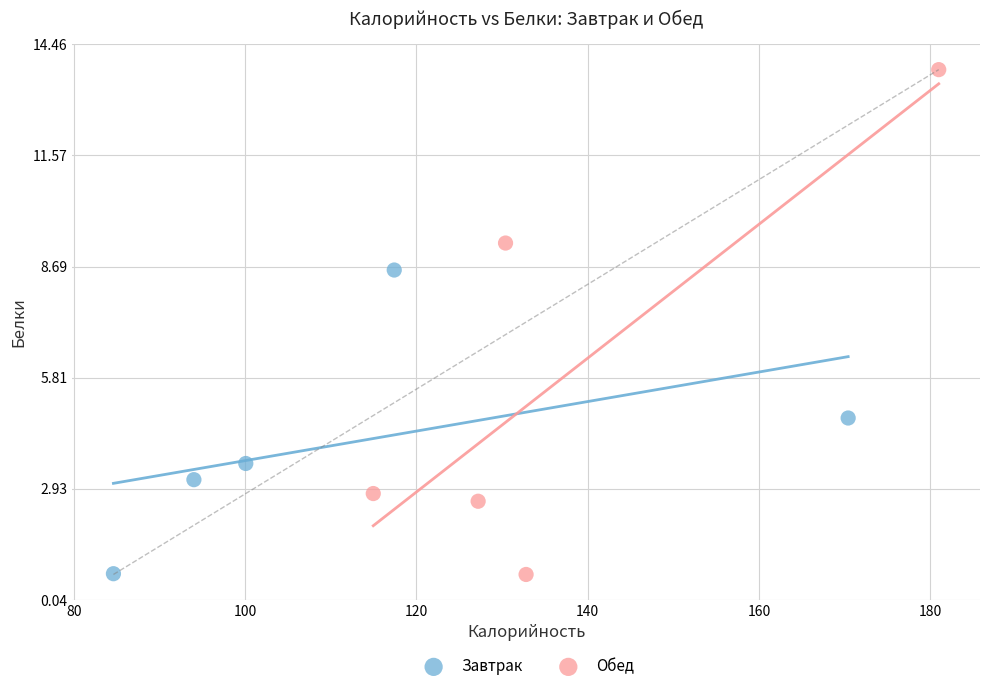

Which series contains the highest Y value?

Обед